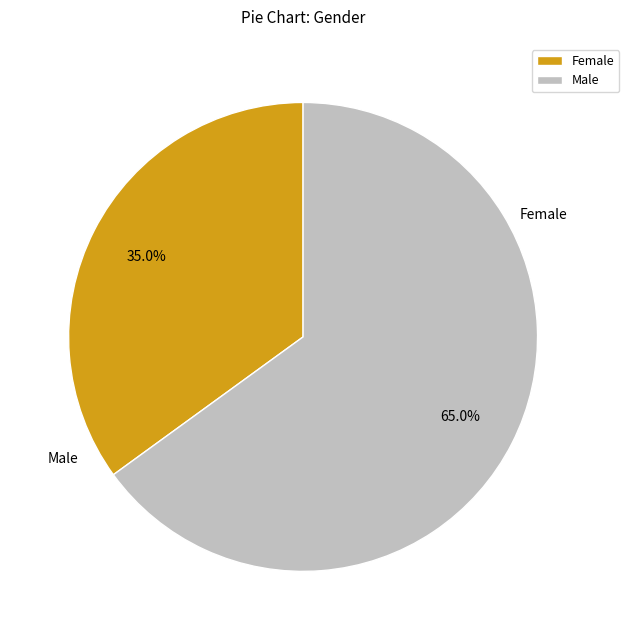

Rank the categories by value from lowest to highest.

Female, Male